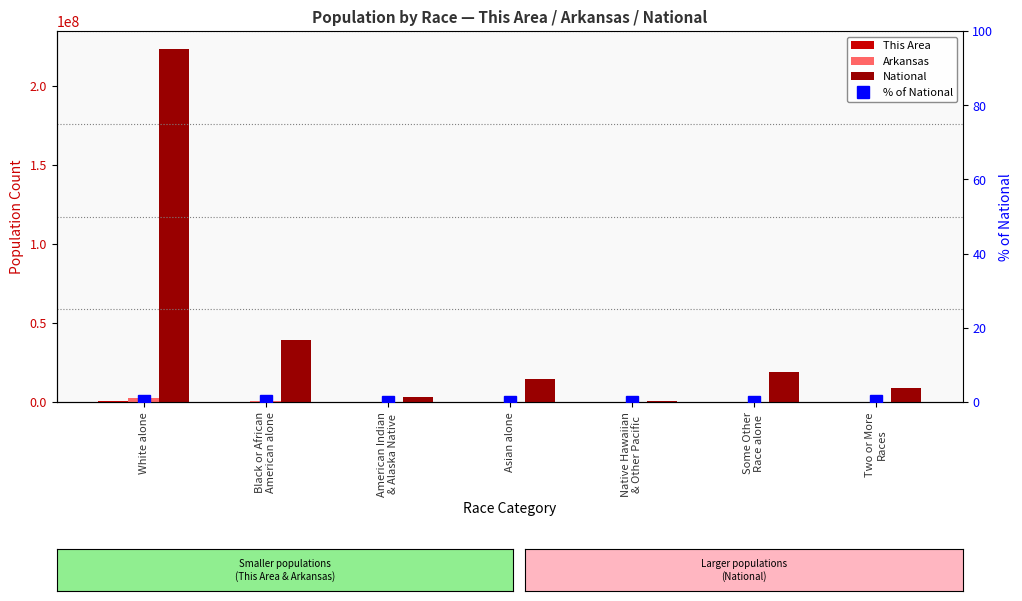

Between Native Hawaiian
& Other Pacific and Two or More
Races, which is larger?

Two or More
Races